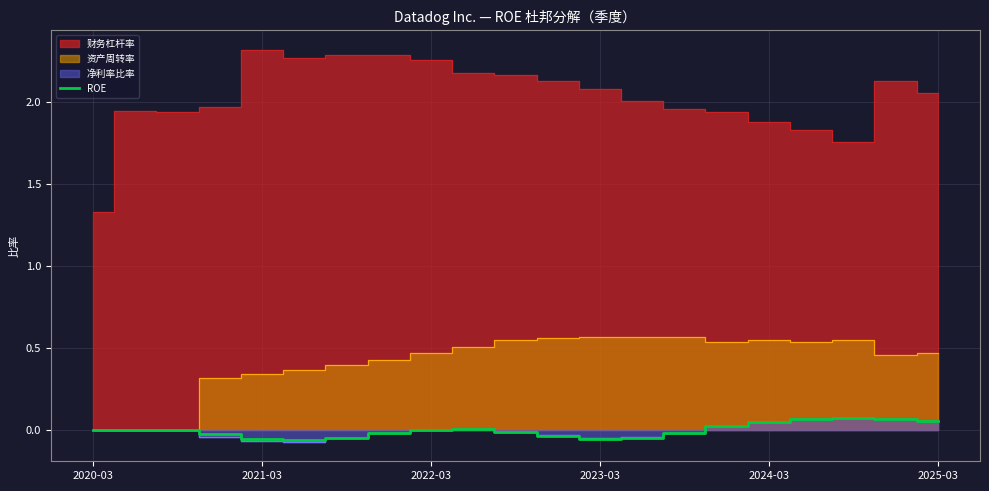

How many values are below 0?

10